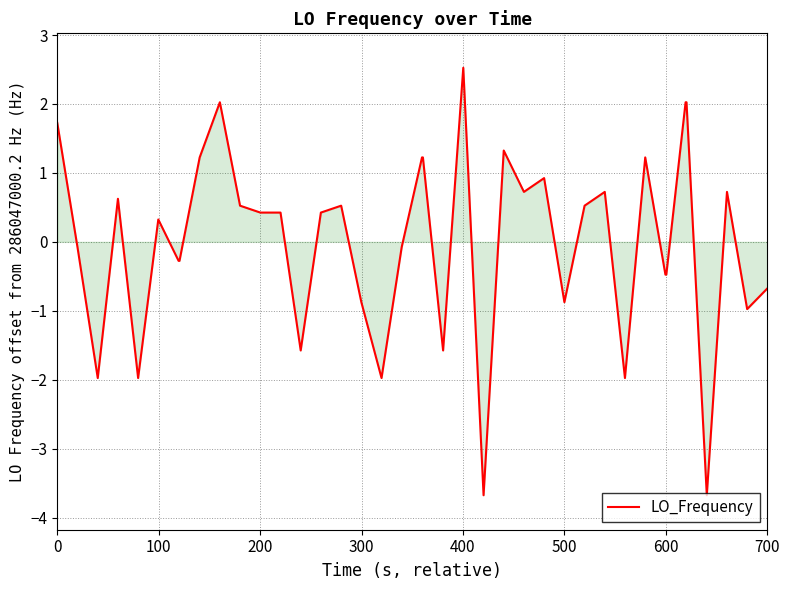

What is the greatest value displayed?

2.5